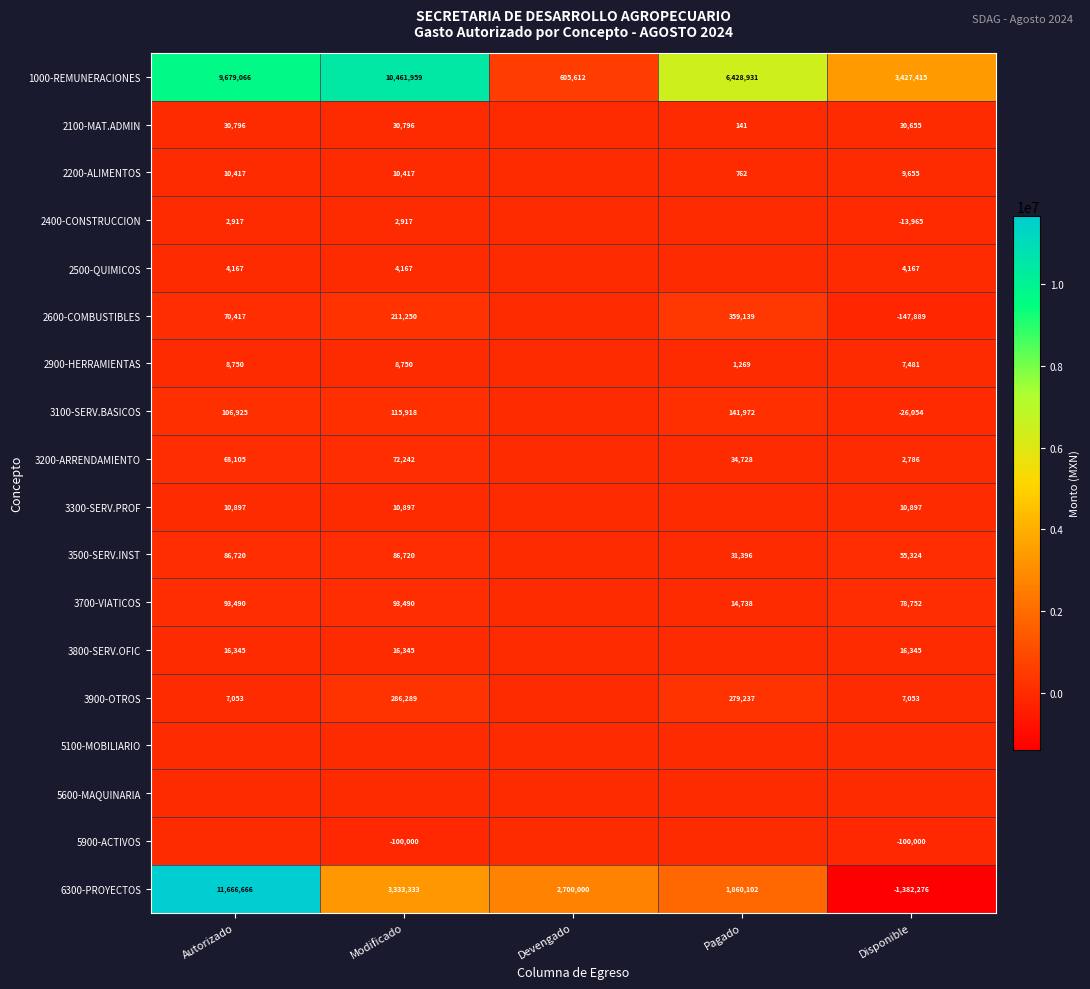

The value of 1000-REMUNERACIONES at Autorizado is 9679066. True or false?

True